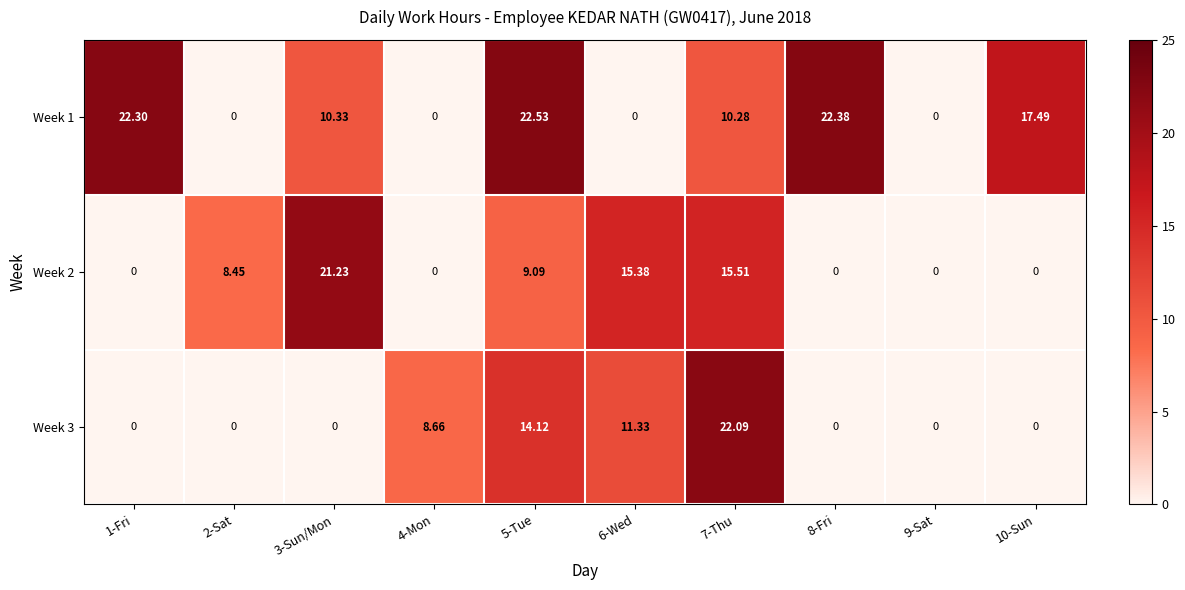

List the series in order of their peak value, highest first.

Week 1, Week 3, Week 2